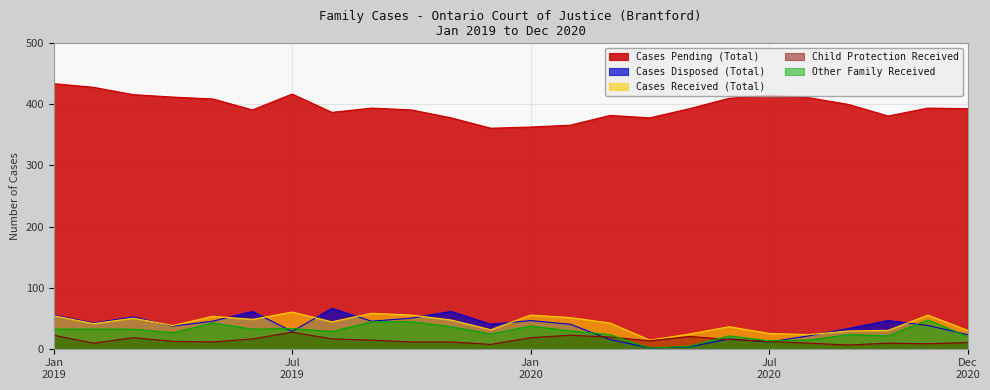

What is the maximum value shown in the chart?

434